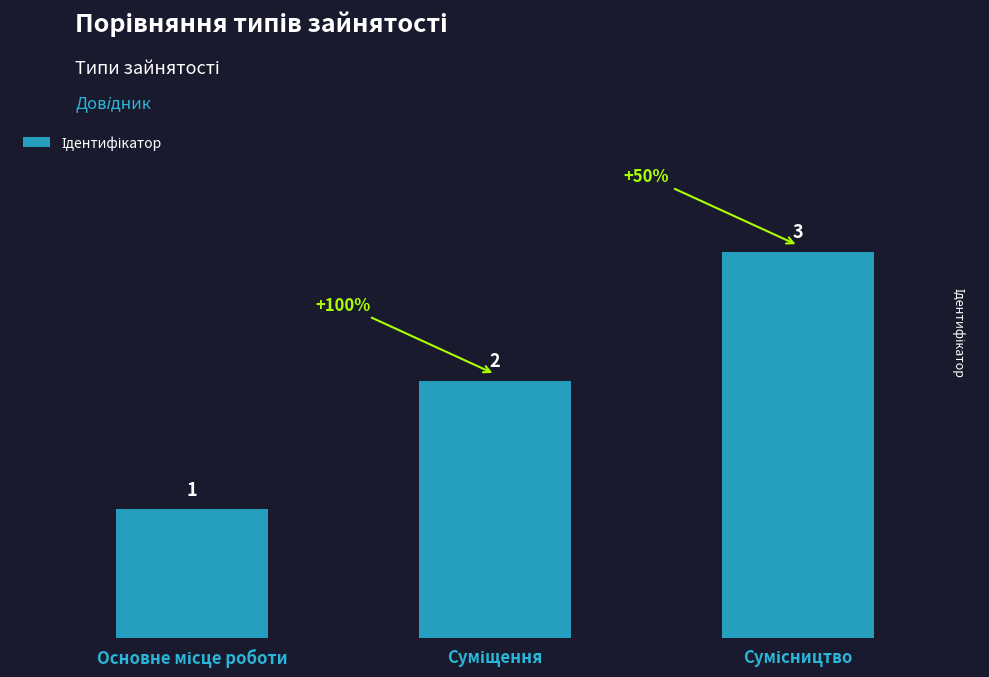

What is the greatest value displayed?

3